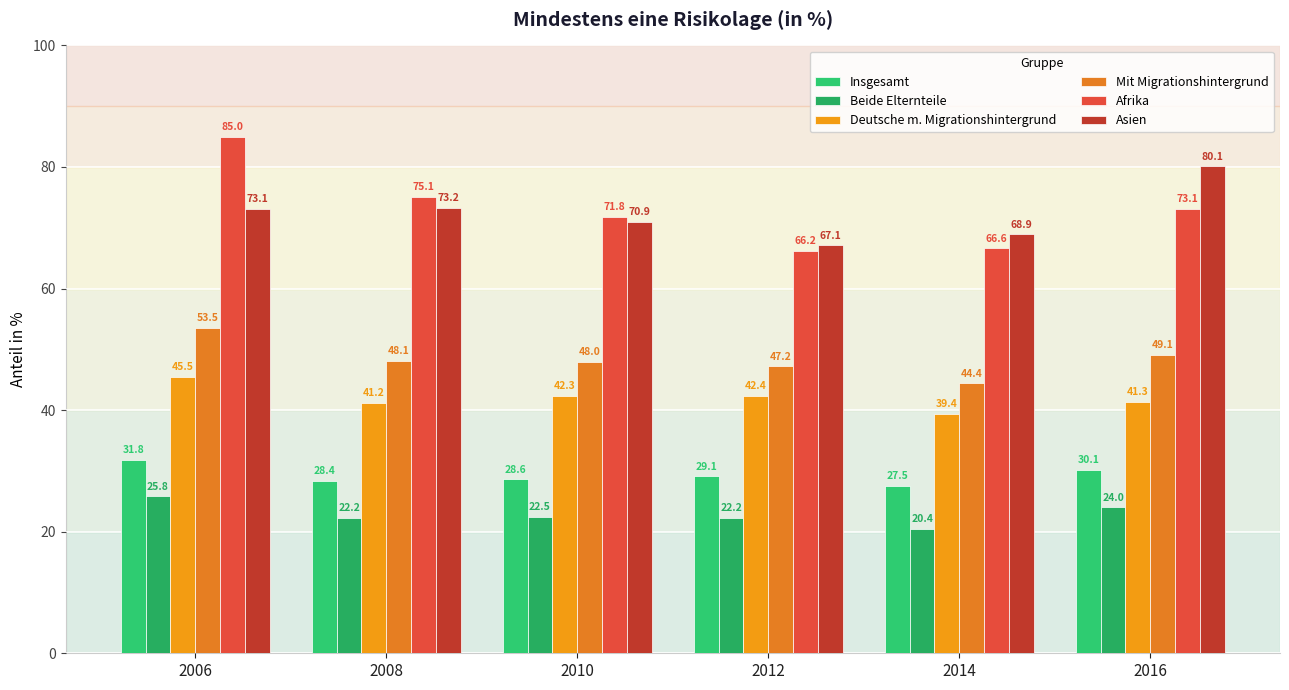

Reading left to right, list all the values displayed in this chart.

Insgesamt: 2006=31.8	2008=28.4	2010=28.6	2012=29.1	2014=27.5	2016=30.1
Beide Elternteile: 2006=25.8	2008=22.2	2010=22.5	2012=22.2	2014=20.4	2016=24.0
Deutsche m. Migrationshintergrund: 2006=45.5	2008=41.2	2010=42.3	2012=42.4	2014=39.4	2016=41.3
Mit Migrationshintergrund: 2006=53.5	2008=48.1	2010=48.0	2012=47.2	2014=44.4	2016=49.1
Afrika: 2006=85.0	2008=75.1	2010=71.8	2012=66.2	2014=66.6	2016=73.1
Asien: 2006=73.1	2008=73.2	2010=70.9	2012=67.1	2014=68.9	2016=80.1